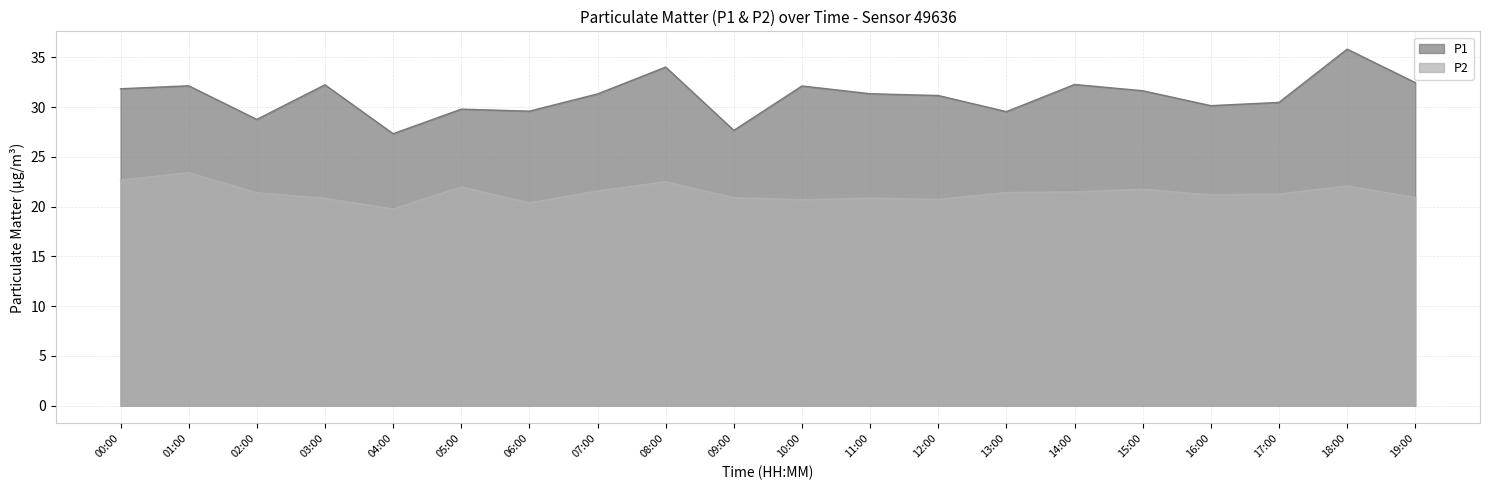

What is the average value of the P1 series?

31.1